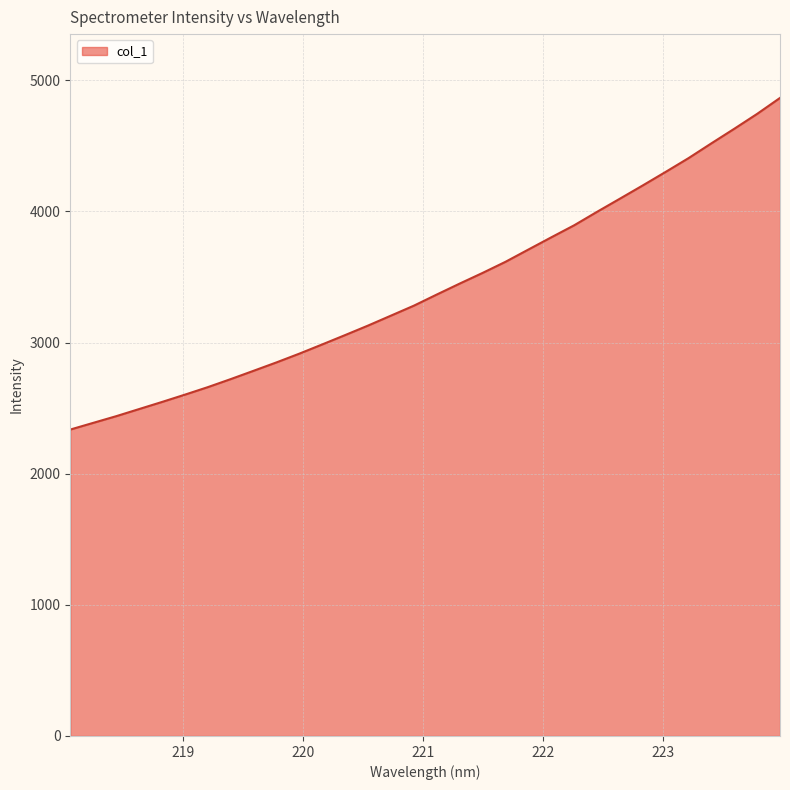

Count the number of values greater than 3366.

16